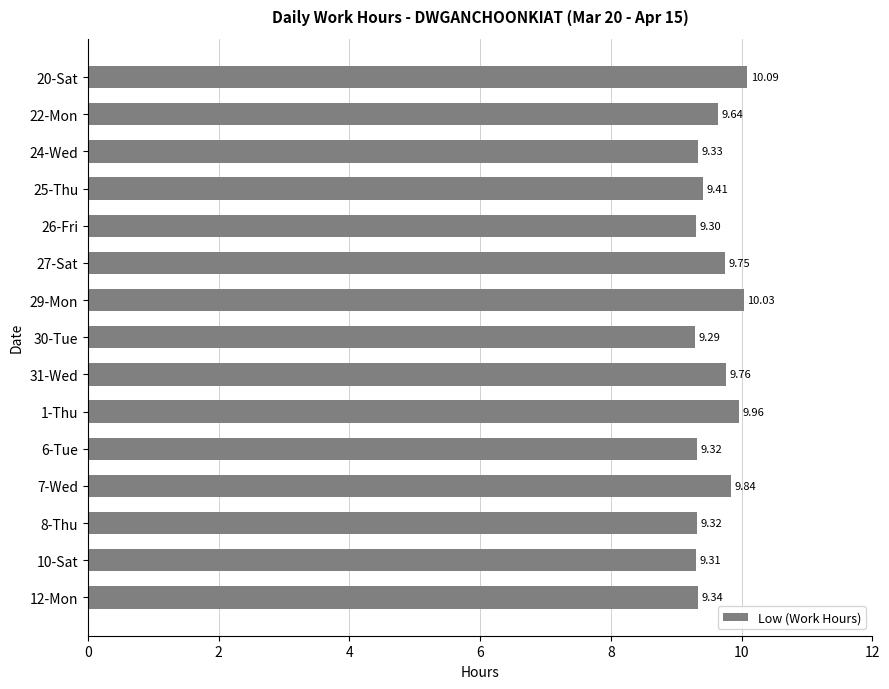

What is the difference between the maximum and minimum values?

0.8